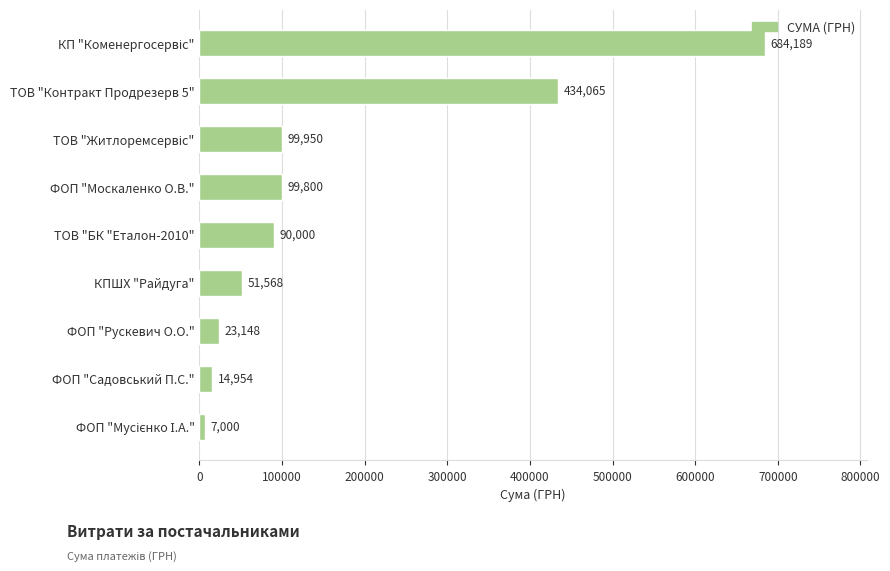

What is the approximate value at ТОВ "Контракт Продрезерв 5"?

434065.4